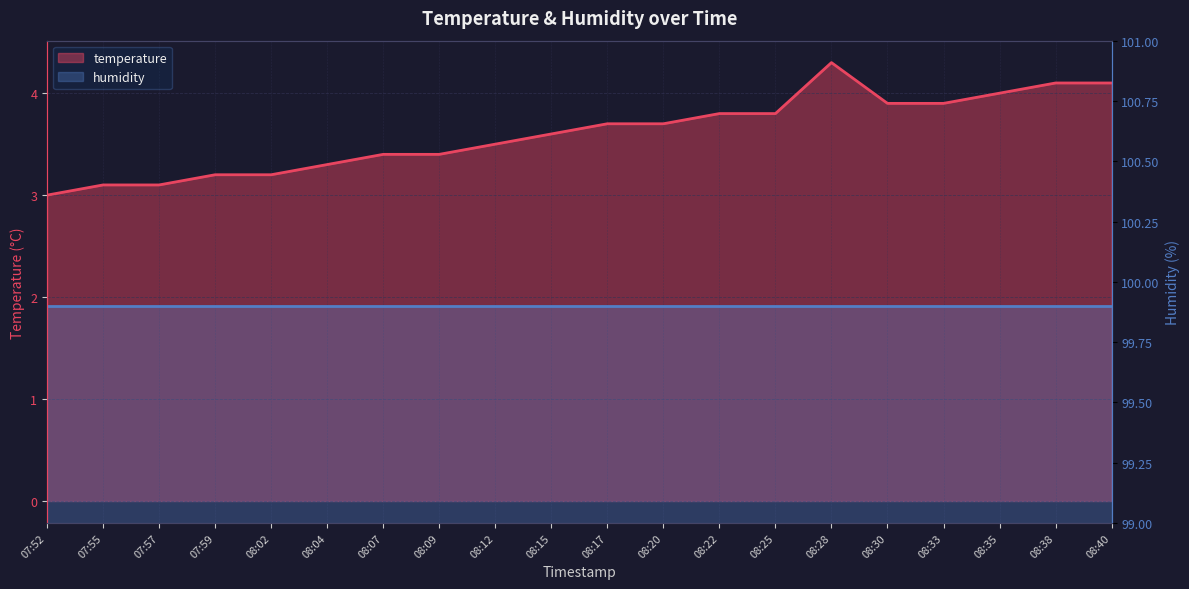

At which category does the data reach its first local peak?

08:28